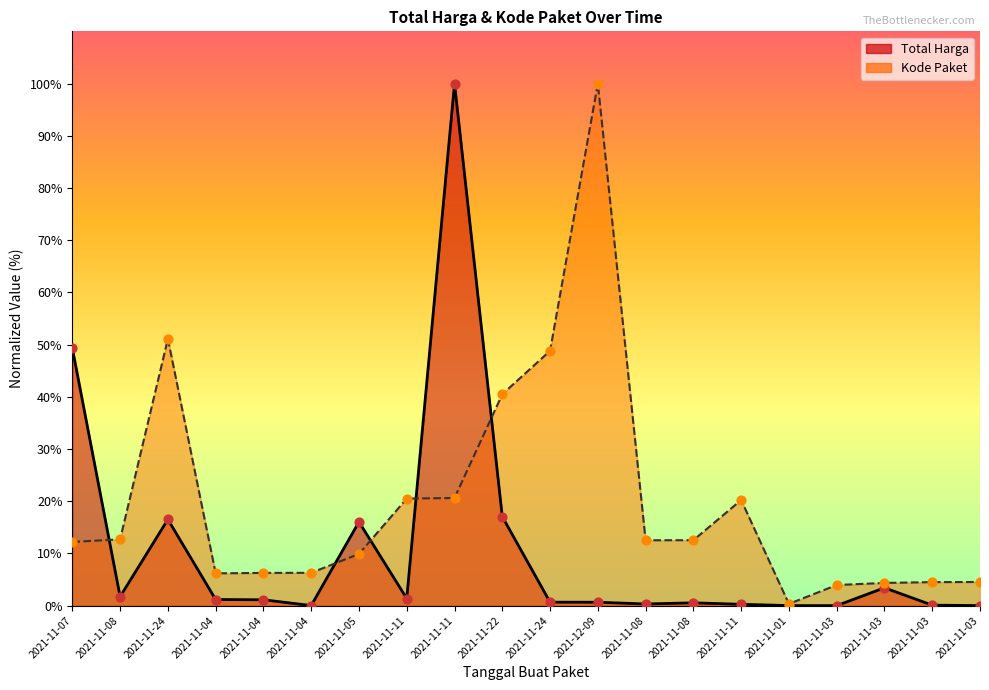

At how many categories does at least one series exceed 92?

2